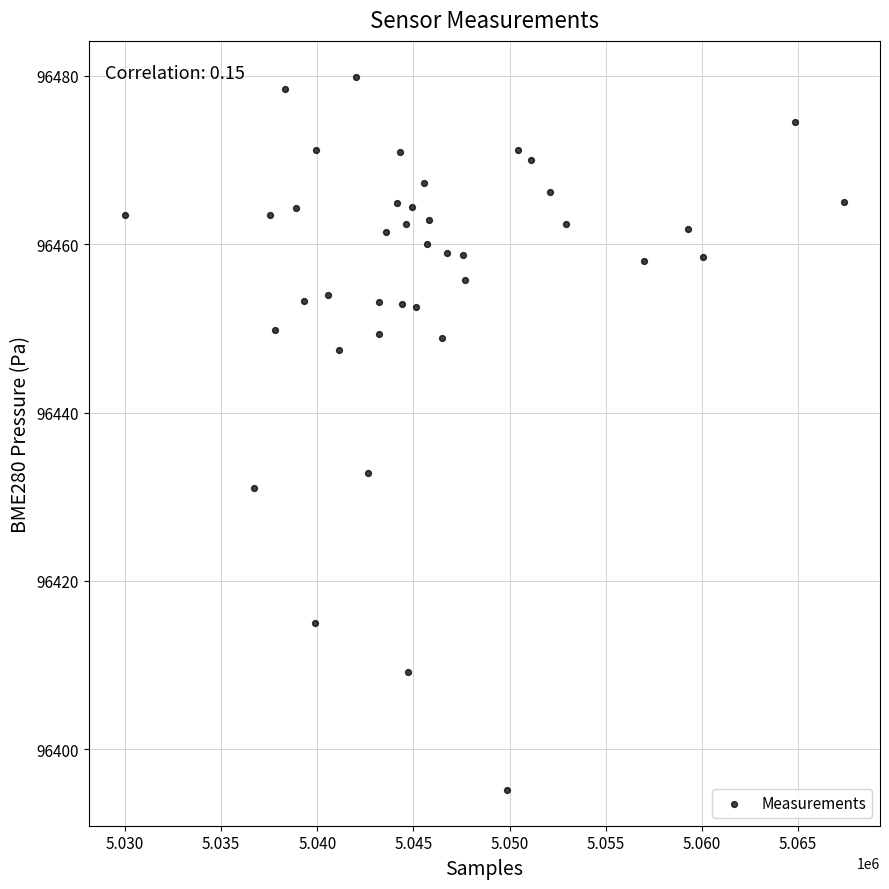

What is the range of X values (max minus min)?

37403.0